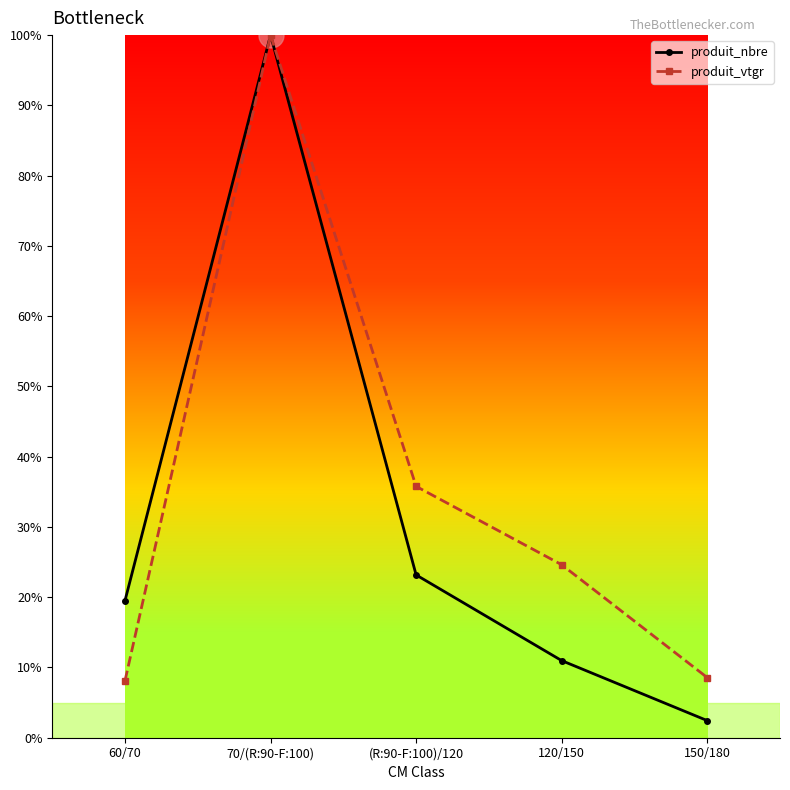

What are all the series names shown in the legend?

produit_nbre, produit_vtgr